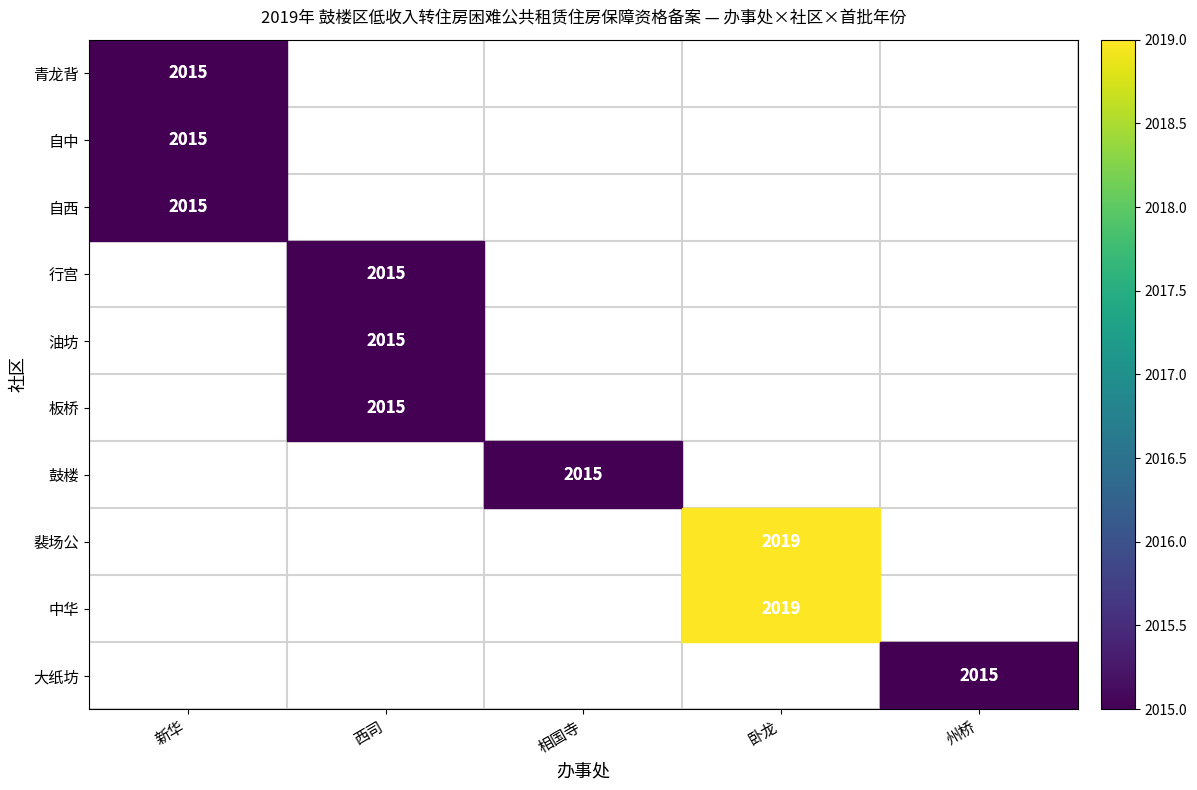

Which label corresponds to the largest value in the chart?

卧龙